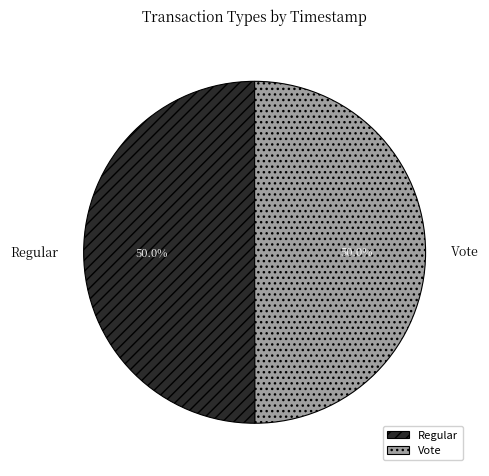

How many segments does this pie chart have?

2